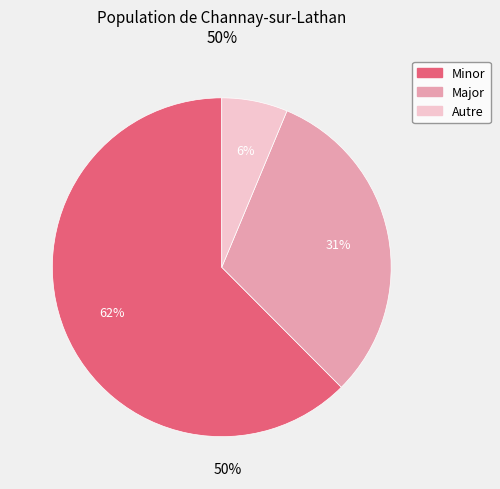

What is the largest slice in the pie chart?

Minor